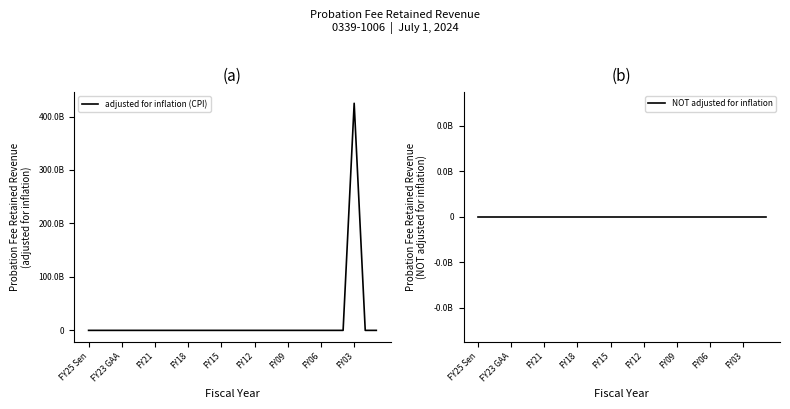

True or false: NOT adjusted for inflation and adjusted for inflation (CPI) cross at least once.

False